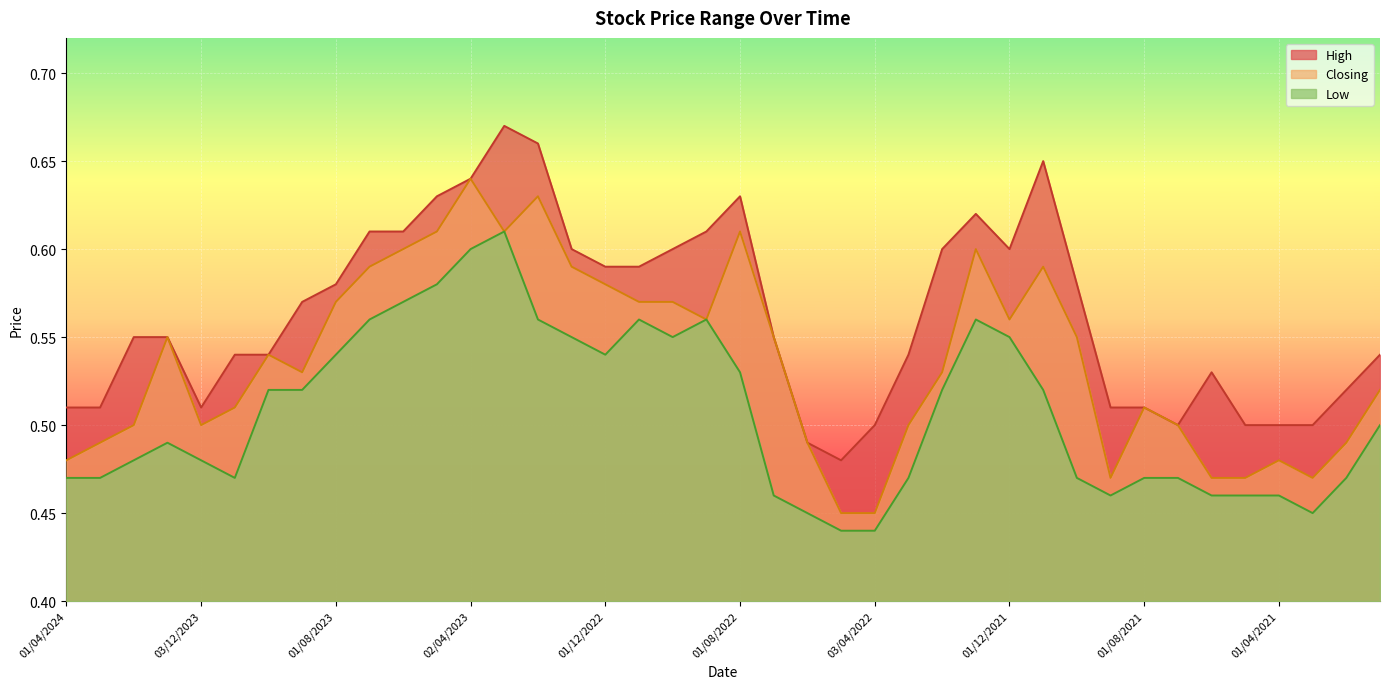

What is the label of the 21st point from the right?

01/09/2022